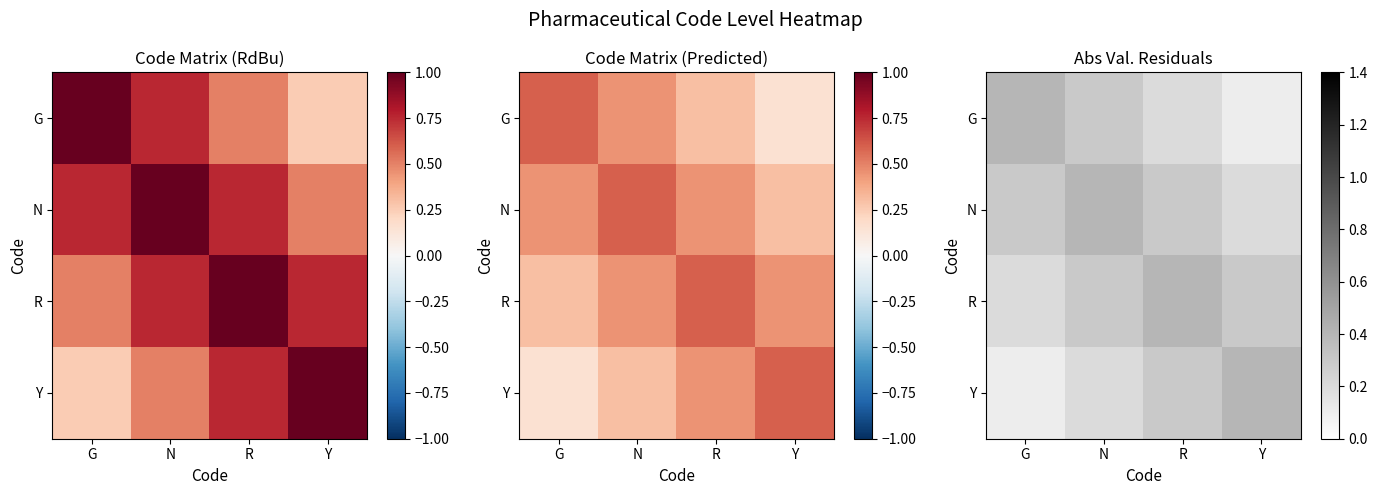

Which has a higher value, R or N?

N